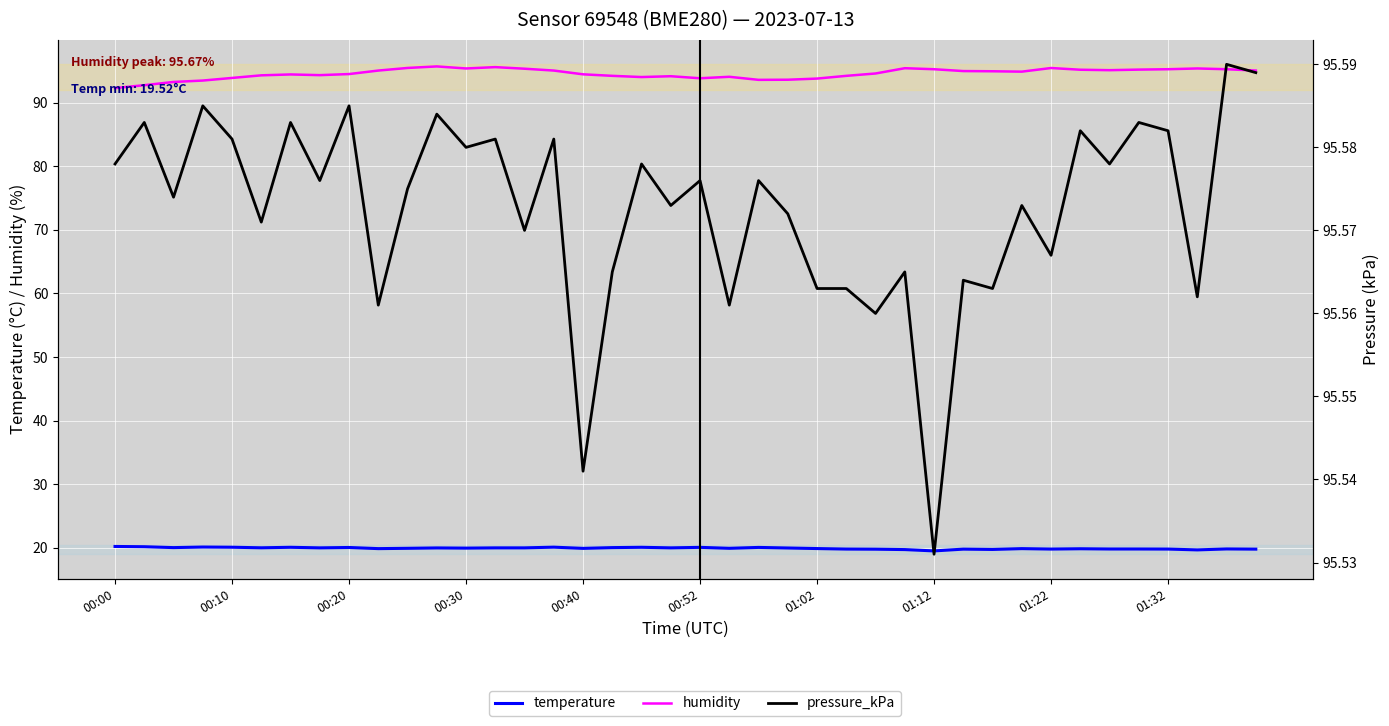

At 01:12, list the series in order from largest to smallest.

pressure_kPa, humidity, temperature